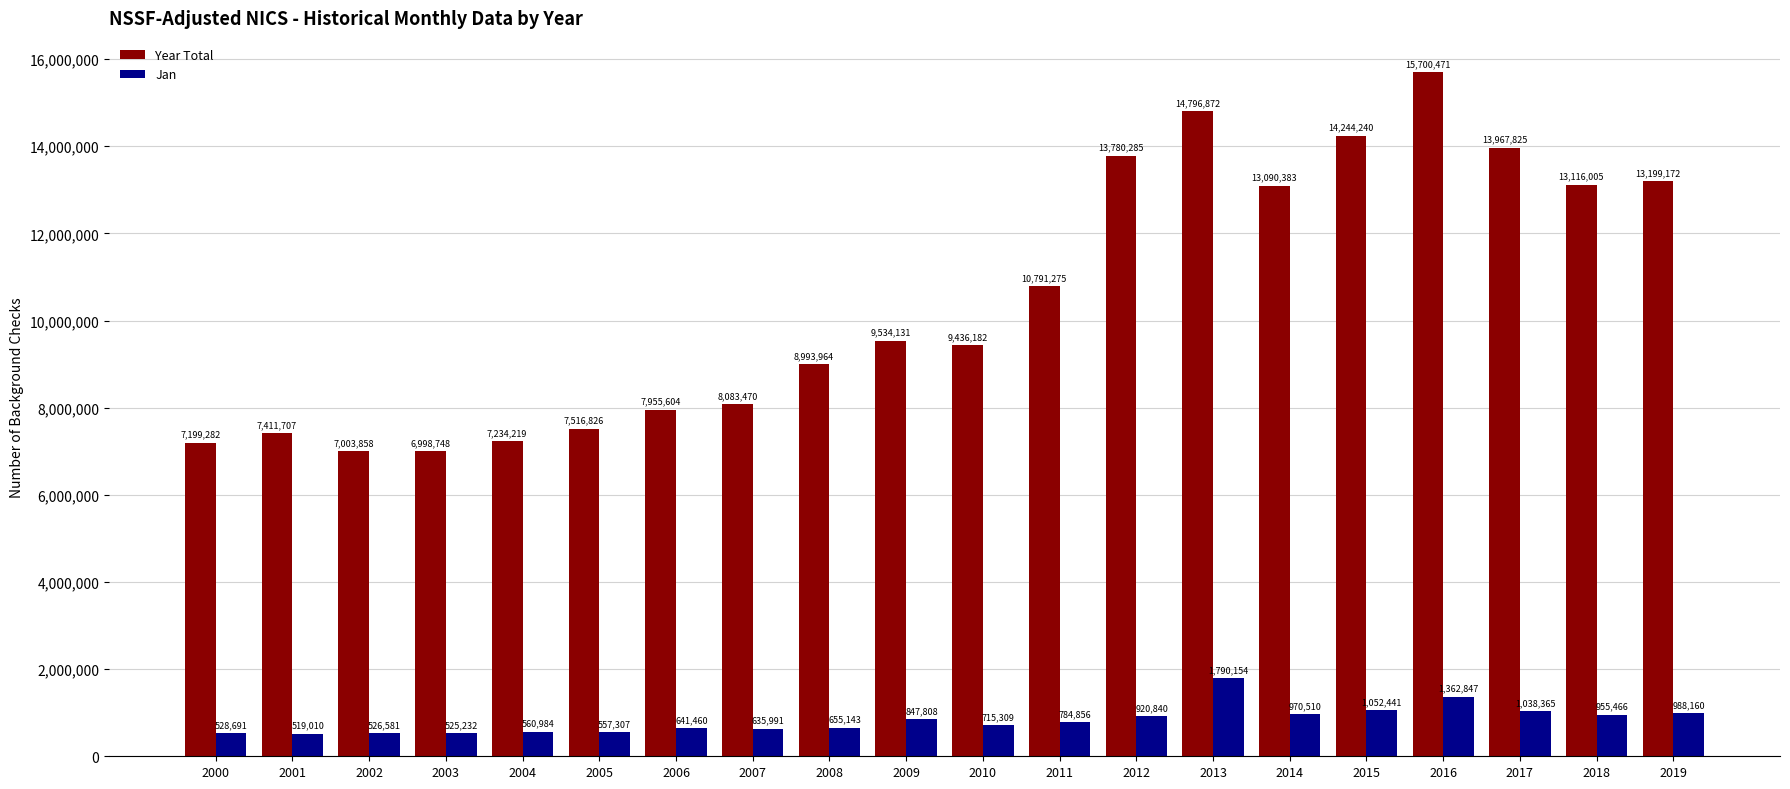

What is the value of the Jan bar at the 16th from the left?

1052441